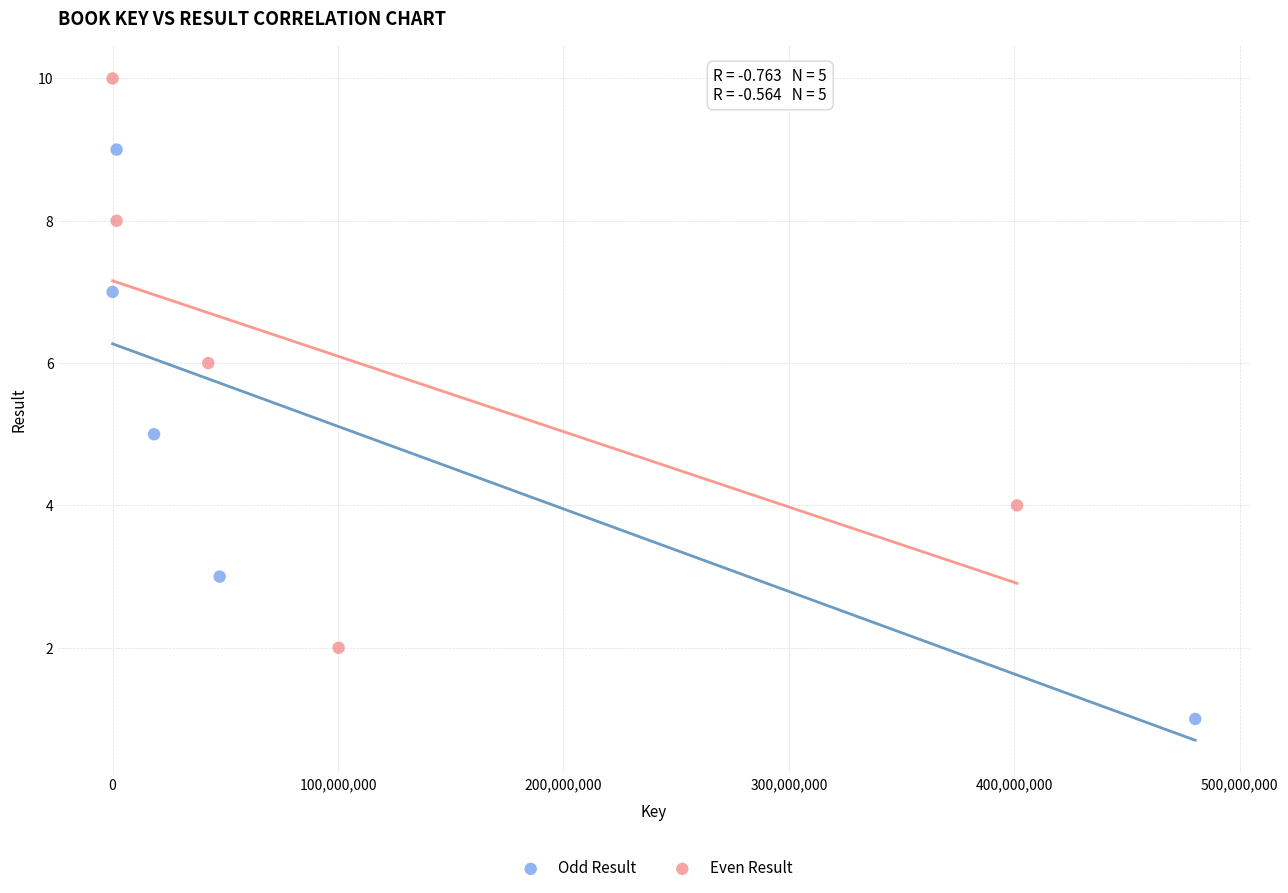

Which series reaches the maximum Y coordinate?

Even Result